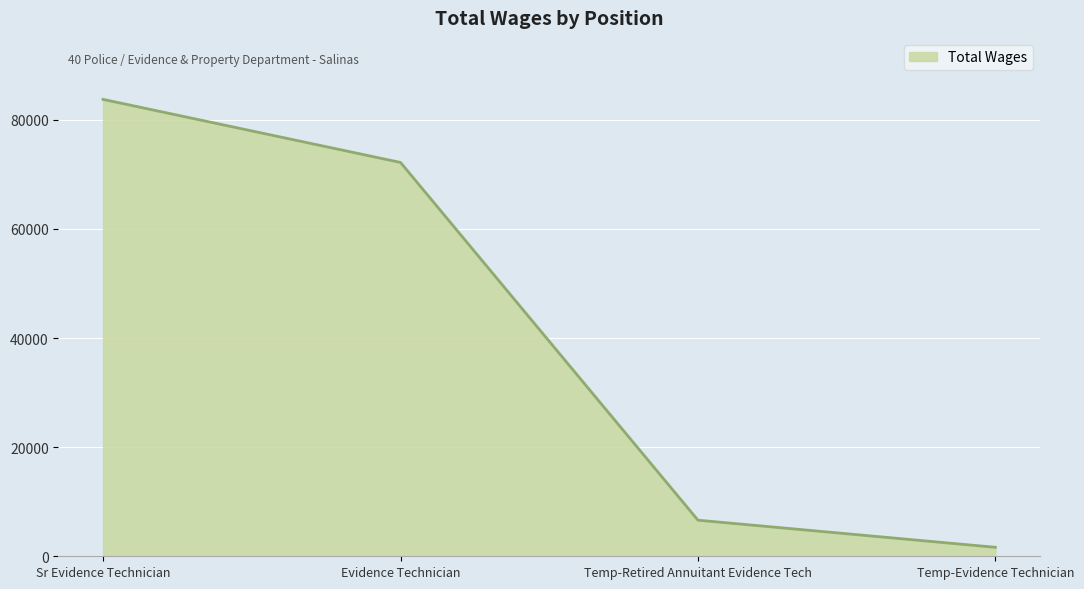

Is it true that the value at Sr Evidence Technician is 83729?

True